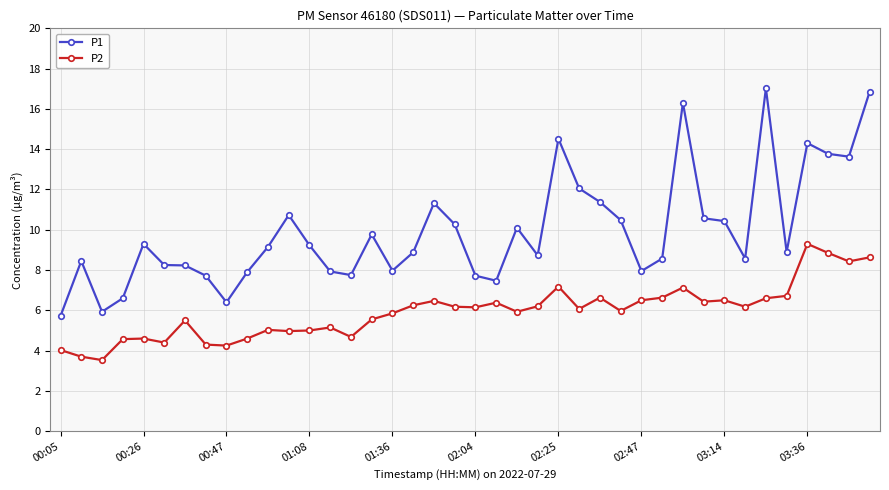

Is this an area chart (filled region under the line)?

No